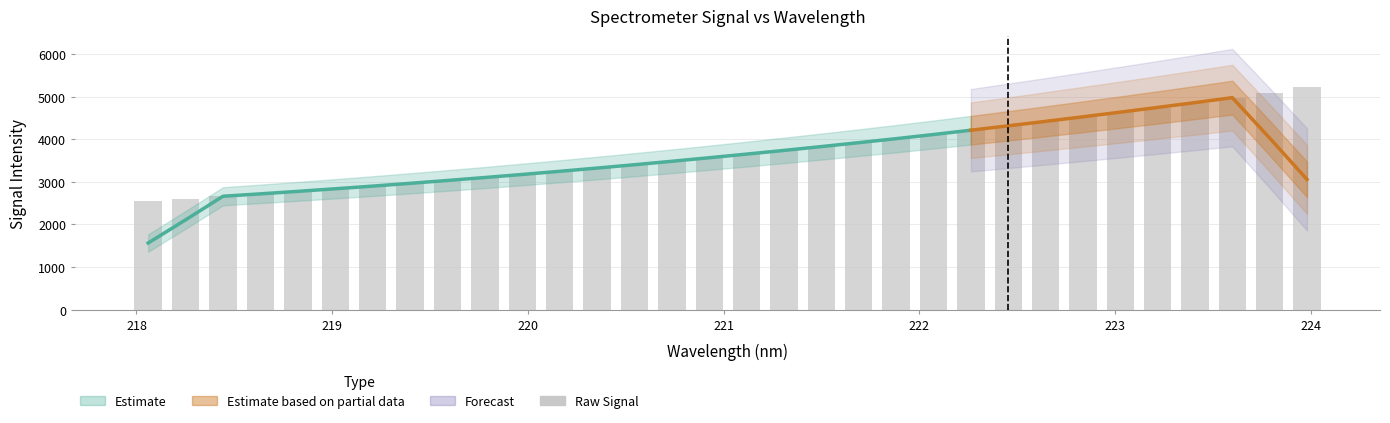

True or false: the data shows 1718.5 at 218.6332.

False